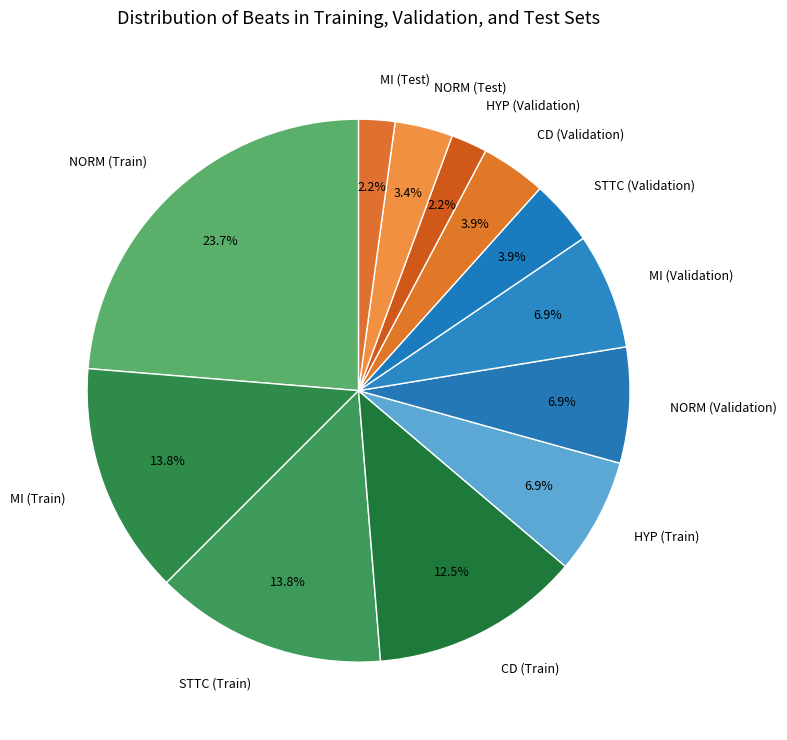

How many segments does this pie chart have?

12